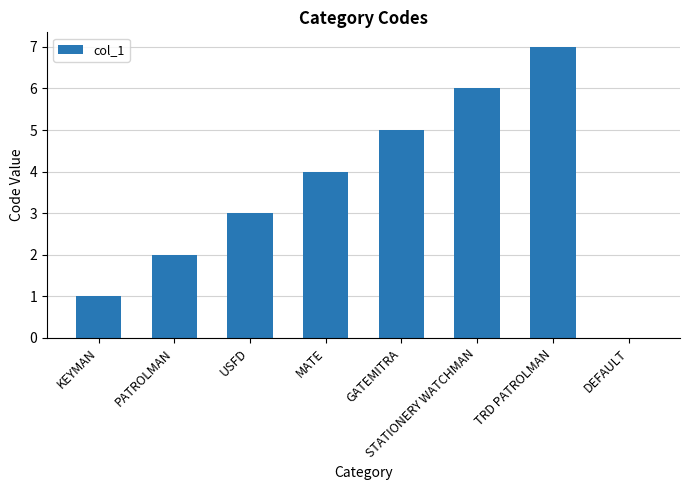

Reading right to left, extract all data points from this chart.

0	7	6	5	4	3	2	1